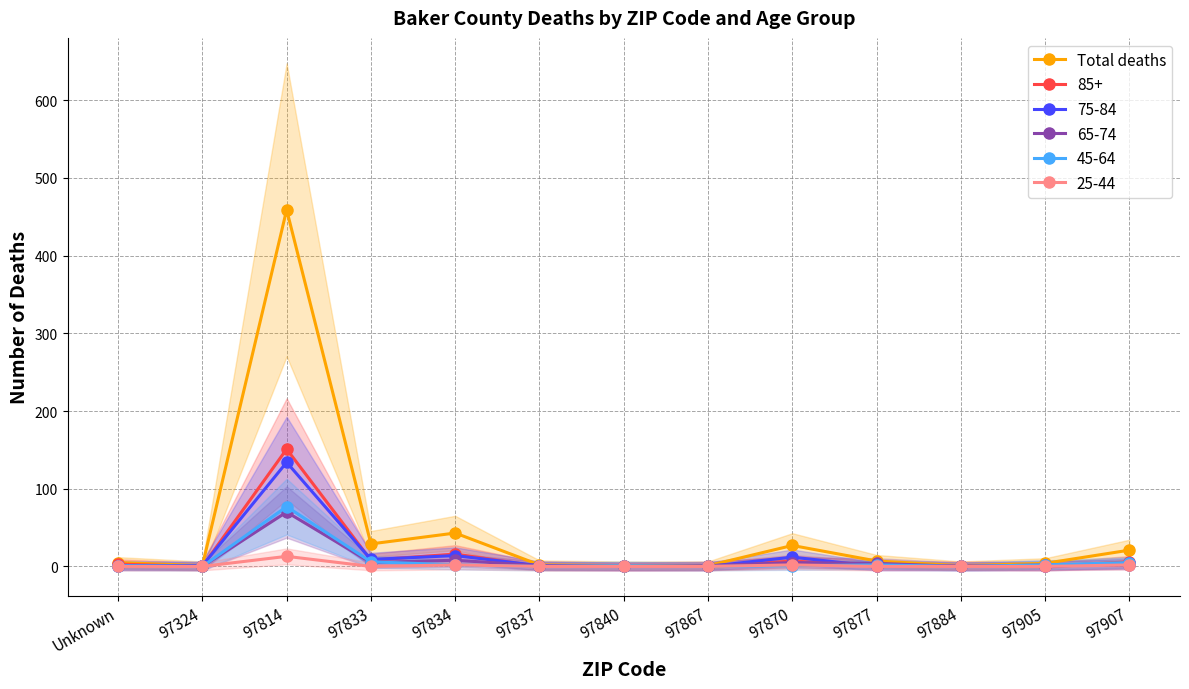

True or false: the data has more than 1 interior local peaks.

True